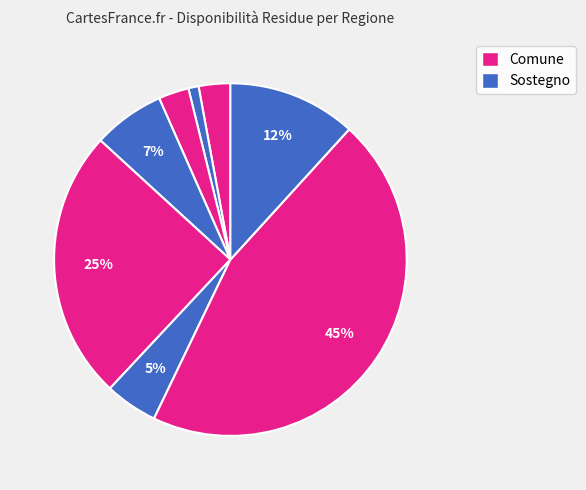

How many segments does this pie chart have?

8